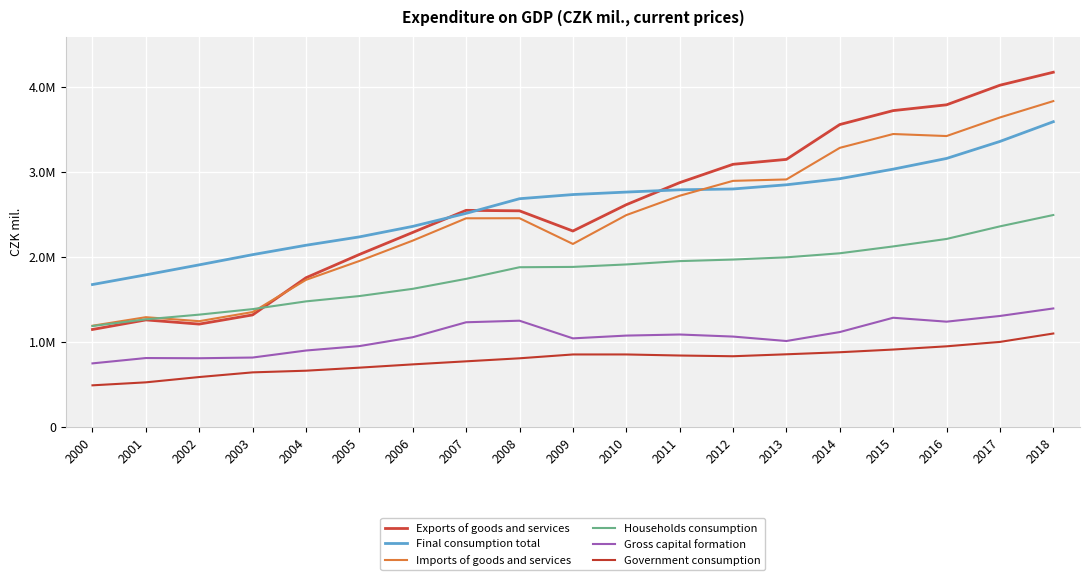

List the series in order of their peak value, highest first.

Exports of goods and services, Imports of goods and services, Final consumption total, Households consumption, Gross capital formation, Government consumption